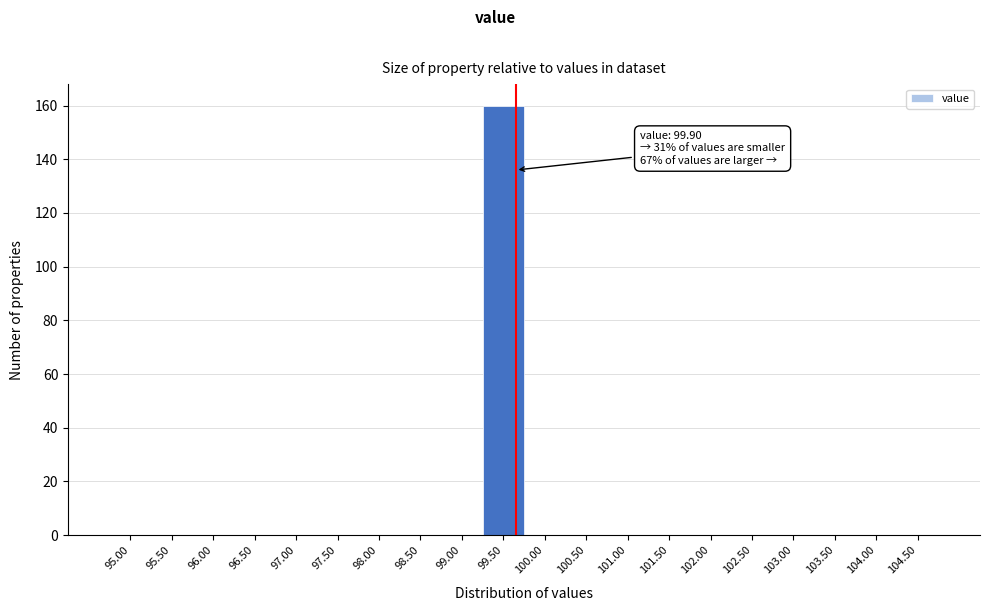

Reading right to left, transcribe all the data shown in this chart.

104.50=0	104.00=0	103.50=0	103.00=0	102.50=0	102.00=0	101.50=0	101.00=0	100.50=0	100.00=0	99.50=160	99.00=0	98.50=0	98.00=0	97.50=0	97.00=0	96.50=0	96.00=0	95.50=0	95.00=0